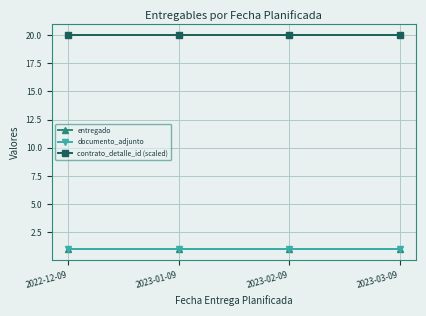

What is the label of the 4th point from the left?

2023-03-09